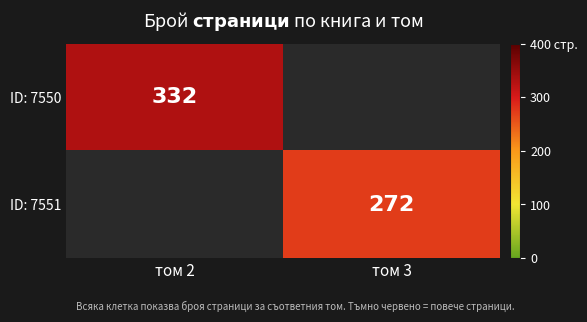

Is the value of ID: 7551 at том 3 greater than the value of ID: 7550 at том 2?

No